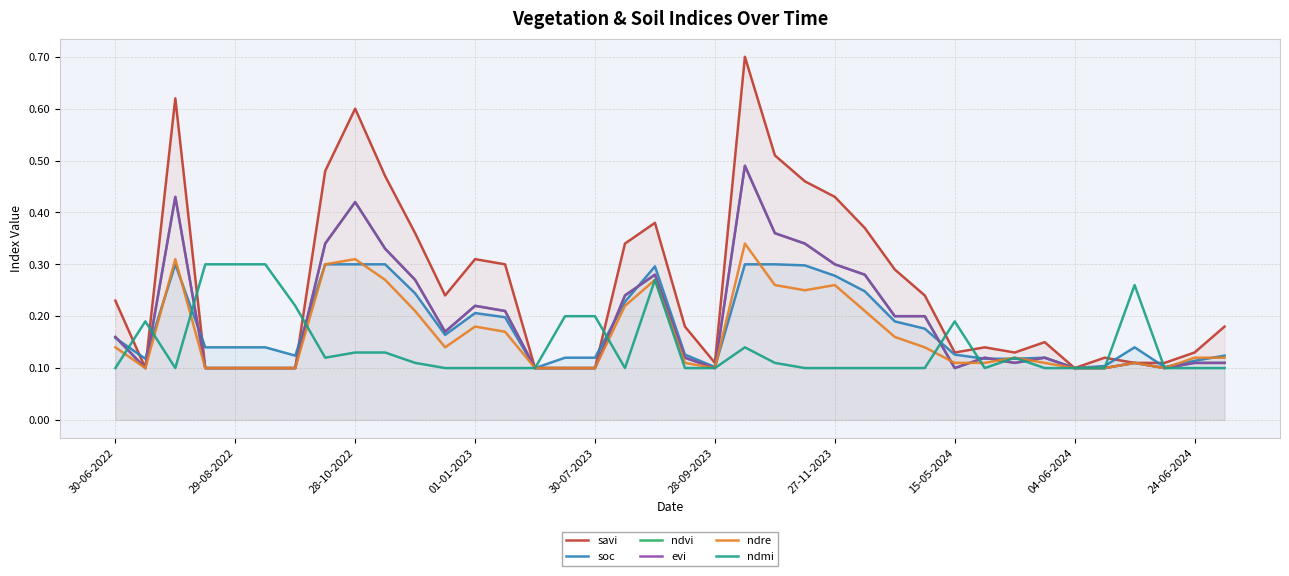

Where is evi nearest to the value 0?

29-08-2022